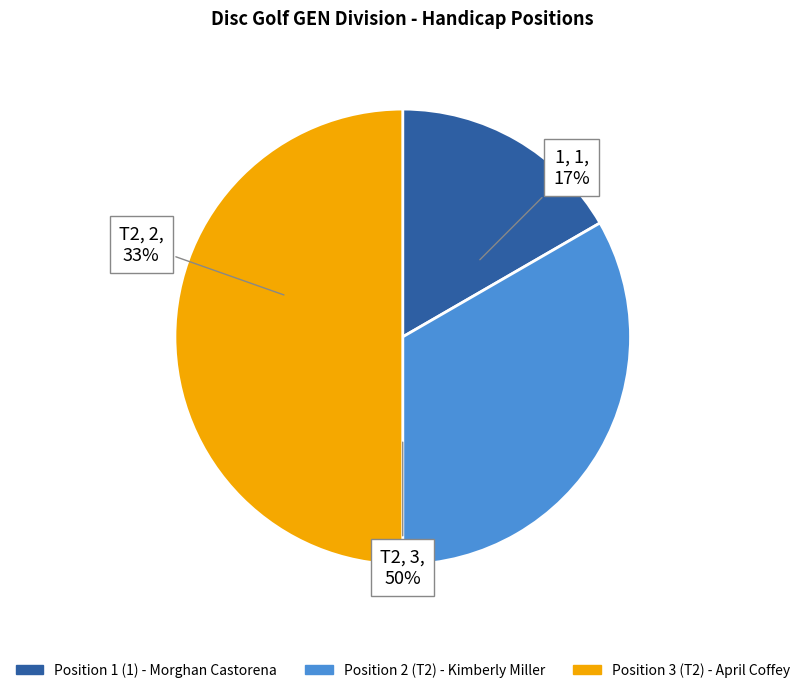

Is it true that 1 is 17% of the pie?

True